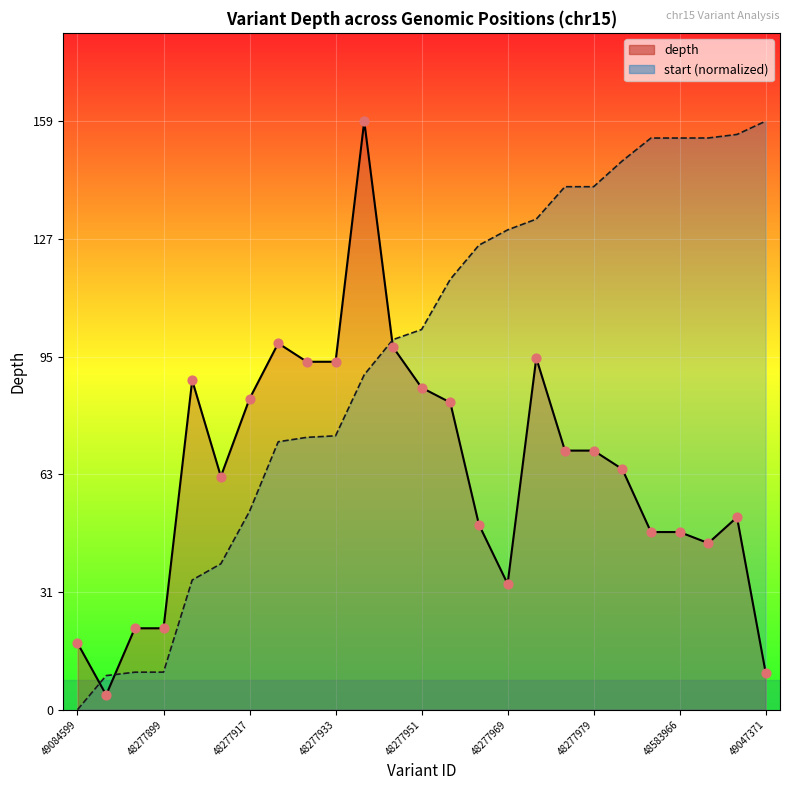

Which series reaches the minimum Y coordinate?

start (normalized)